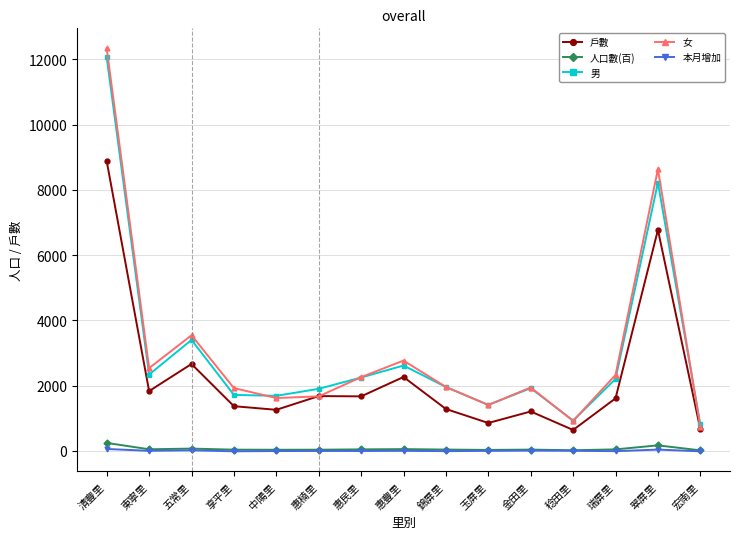

Is the value of 本月增加 at 稔田里 greater than the value of 女 at 金田里?

No